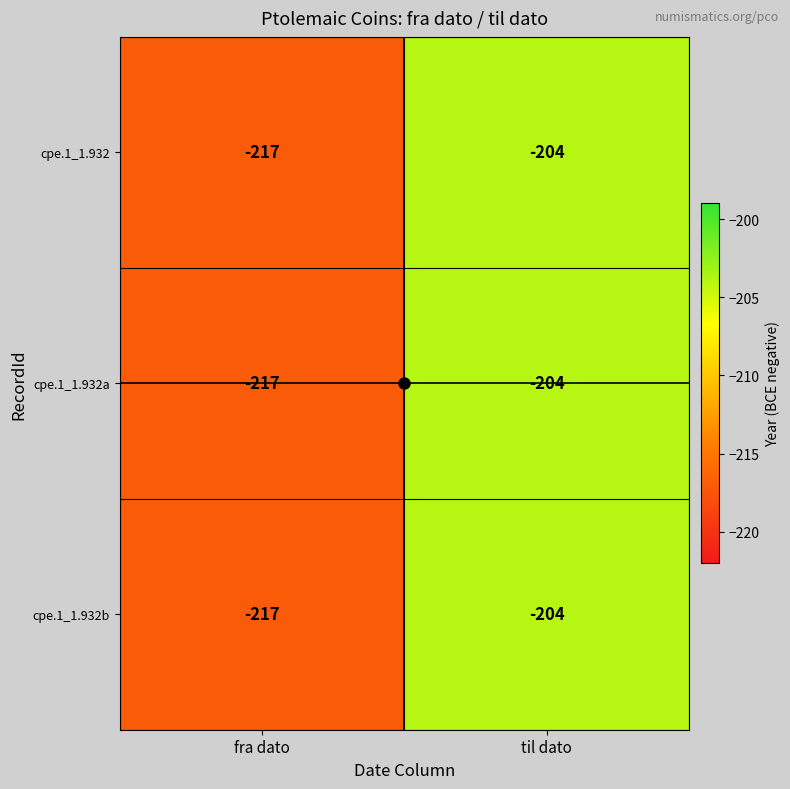

List the labels in order of cpe.1_1.932a value, smallest first.

fra dato, til dato